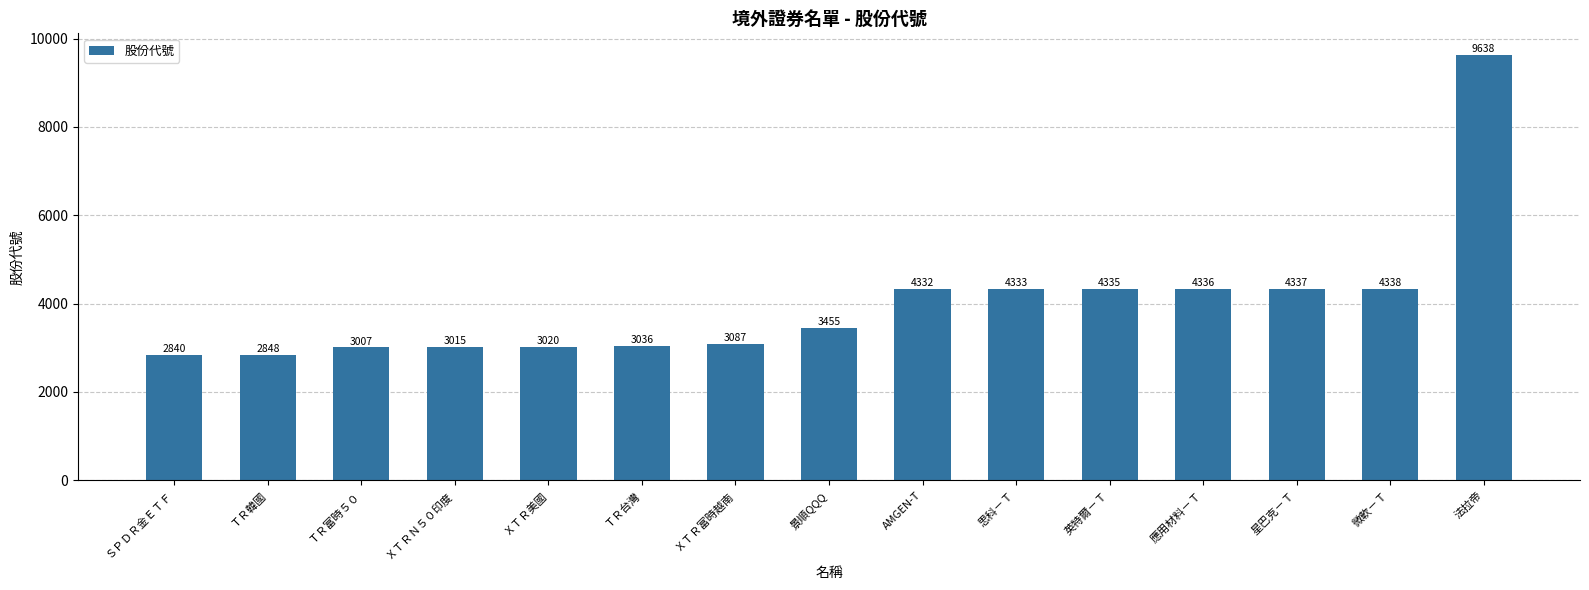

Are the bars horizontal?

No